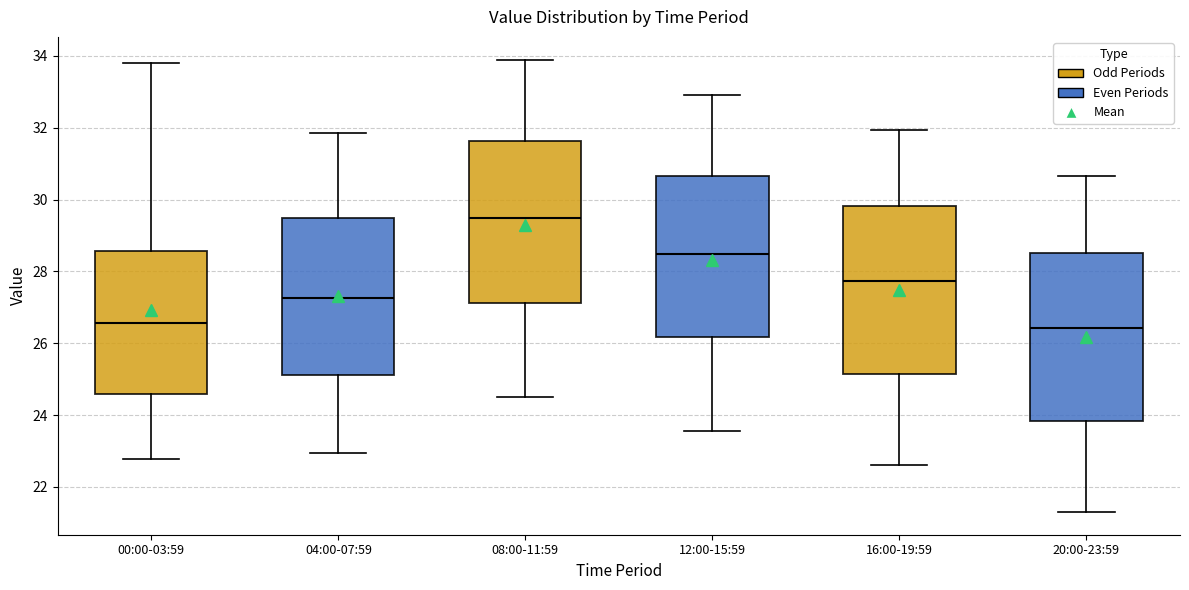

Reading left to right, read every box against the y-axis: the position of its median line, the range the box covers, and the ends of its whiskers. The values are not printed on the chart, so give them approximately, as read against the axis.

00:00-03:59: median 26.6, box 24.6 to 28.6, whiskers 22.8 to 33.8
04:00-07:59: median 27.2, box 25.2 to 29.4, whiskers 23.0 to 31.8
08:00-11:59: median 29.6, box 27.2 to 31.6, whiskers 24.6 to 34.0
12:00-15:59: median 28.4, box 26.2 to 30.6, whiskers 23.6 to 33.0
16:00-19:59: median 27.8, box 25.2 to 29.8, whiskers 22.6 to 32.0
20:00-23:59: median 26.4, box 23.8 to 28.6, whiskers 21.4 to 30.6